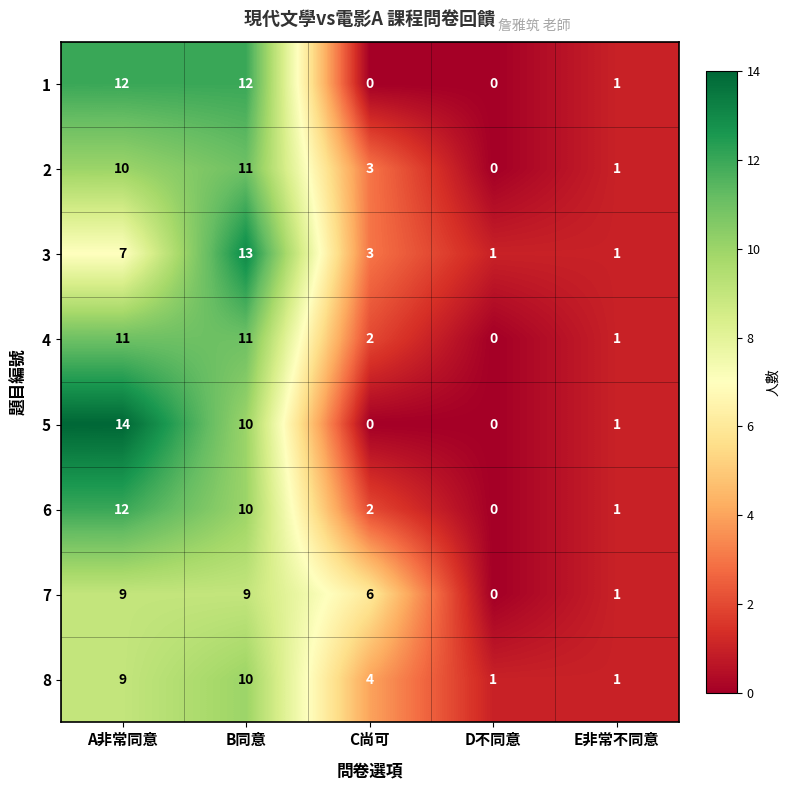

Rank the categories by 2 value from highest to lowest.

B同意, A非常同意, C尚可, E非常不同意, D不同意